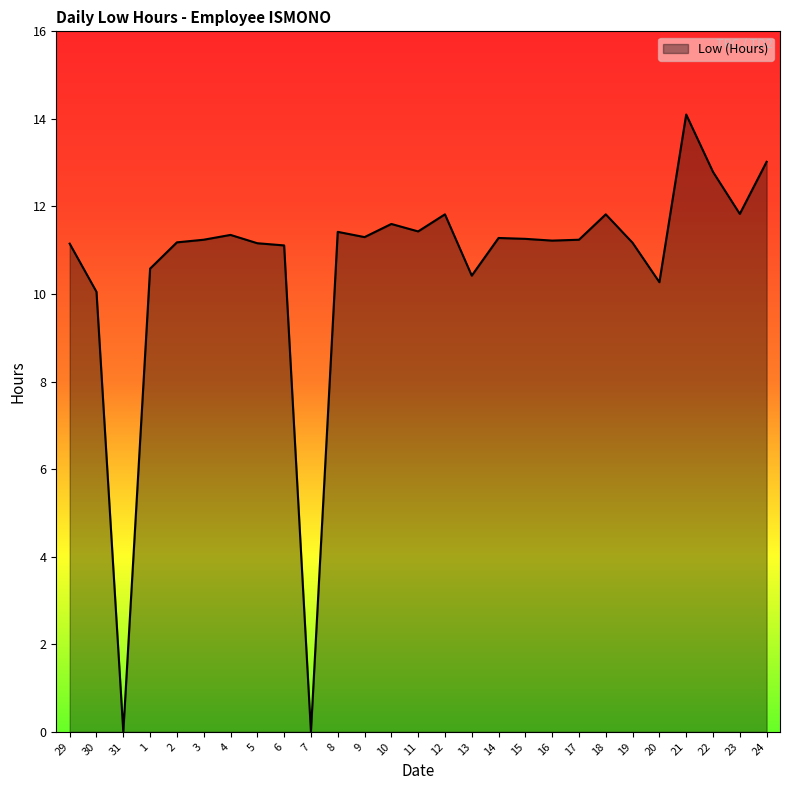

How many values are below 11?

6